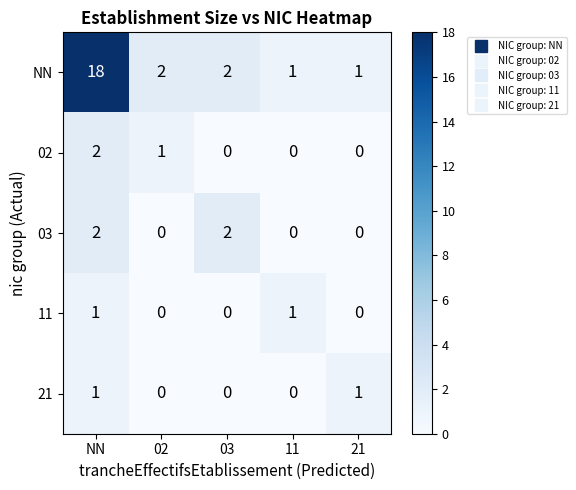

At which category is the sum across all series the highest?

NN